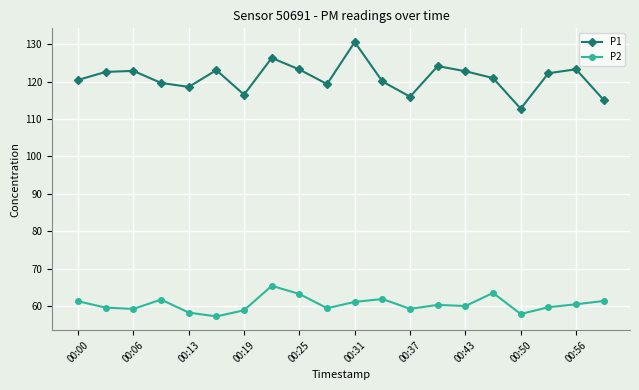

Rank the series by their maximum value, from highest to lowest.

P1, P2